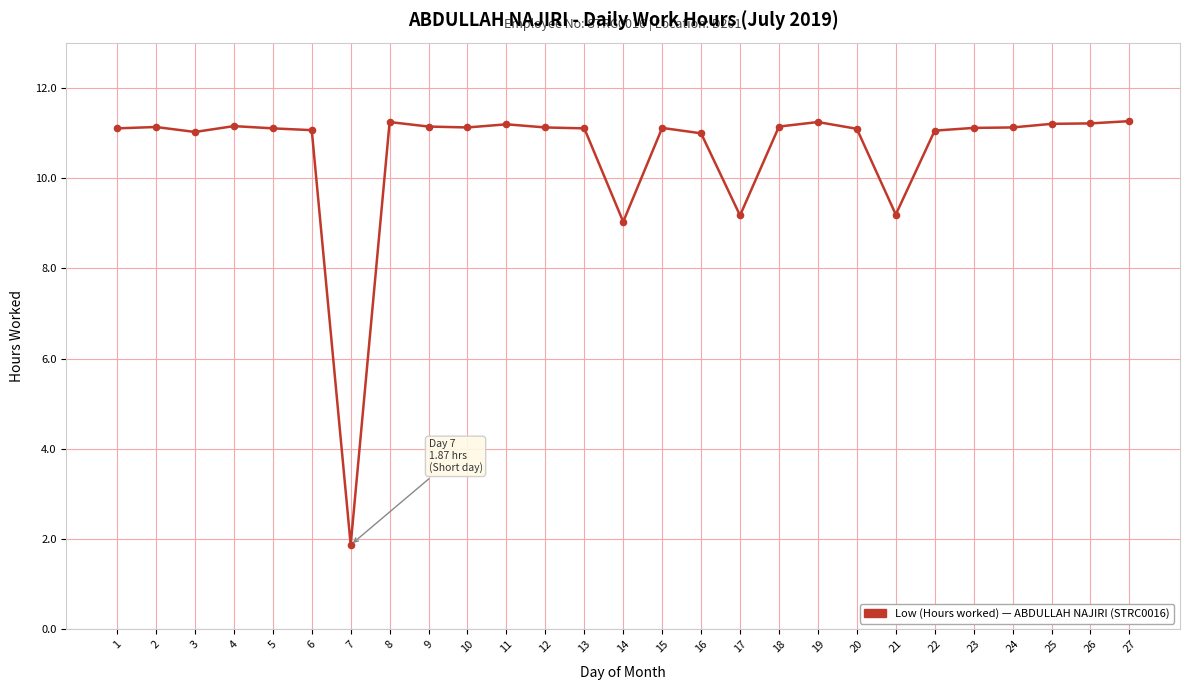

What is the change in value from 16 to 24?

+0.1